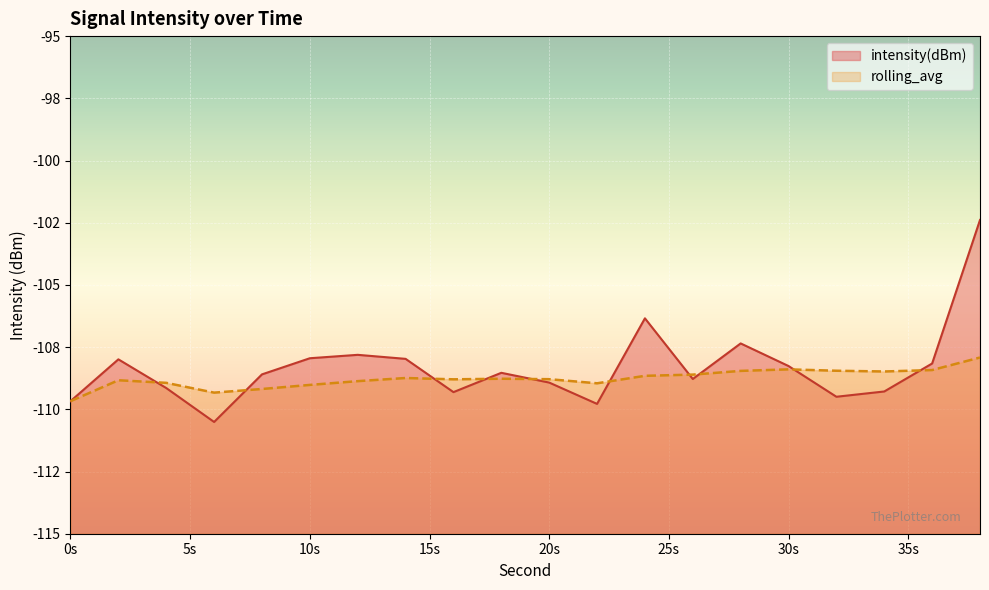

What is the sum of all intensity(dBm) values?

-2166.3